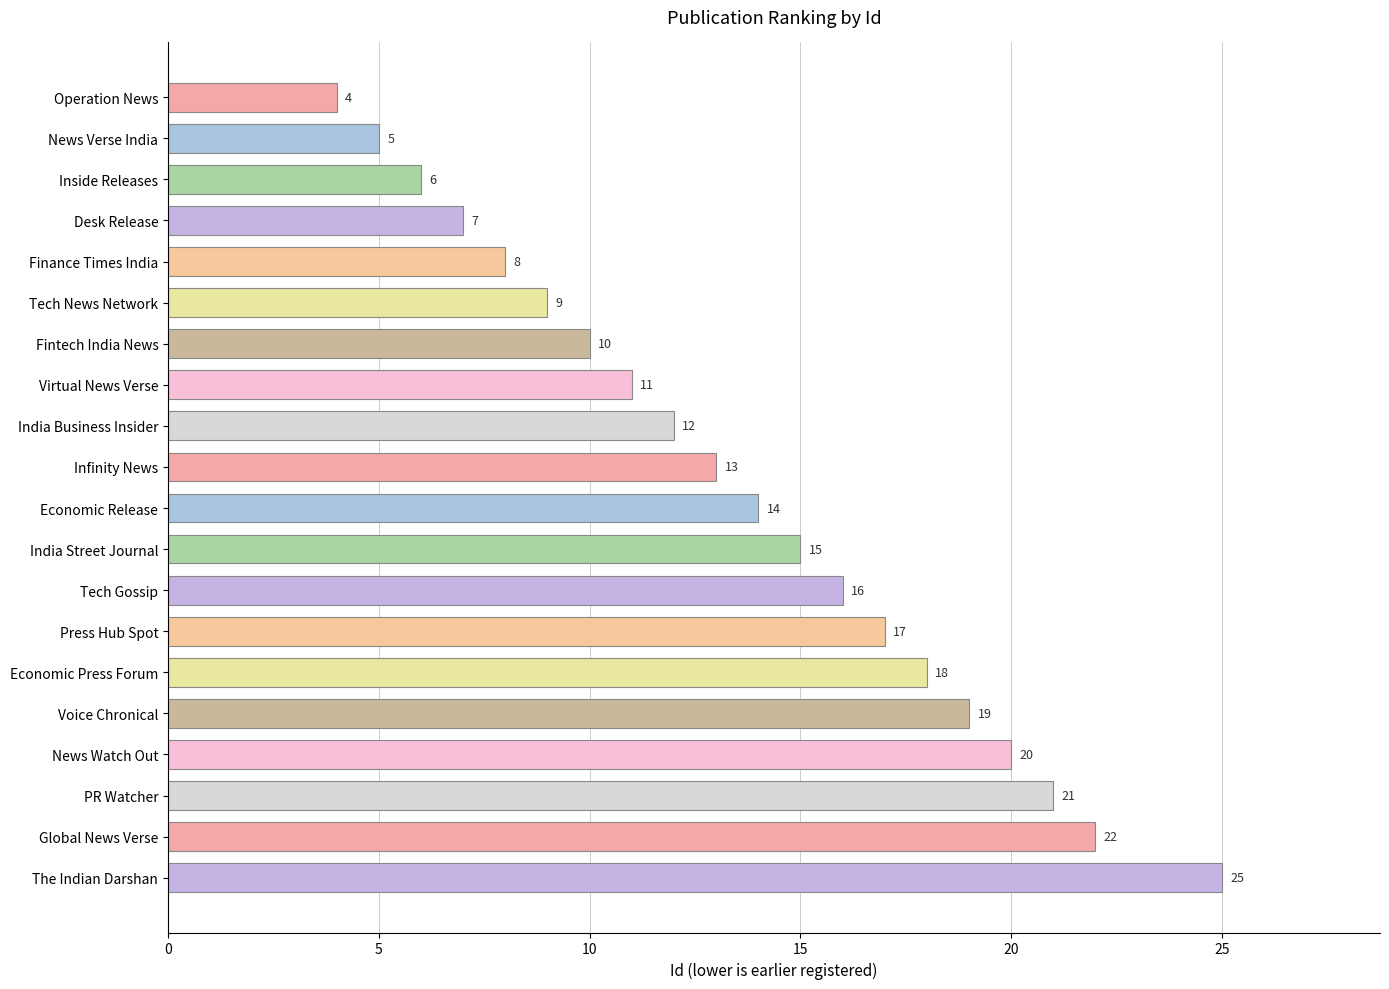

Which has a higher value, PR Watcher or Fintech India News?

PR Watcher